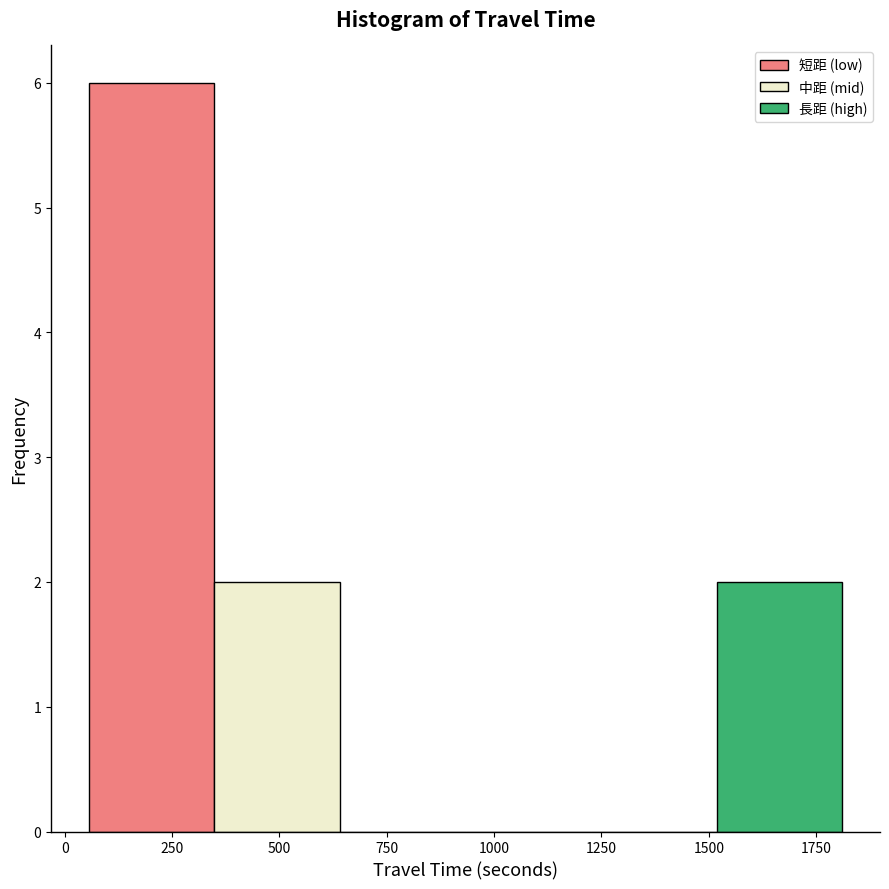

Reading left to right, list every bar in this chart as the range it spans on the x-axis followed by its height. Neither the bar edges nor the heights are printed on the chart, so give them approximately, as read against the axes.

50 to 350: 6
350 to 650: 2
650 to 950: 0
950 to 1250: 0
1250 to 1500: 0
1500 to 1800: 2